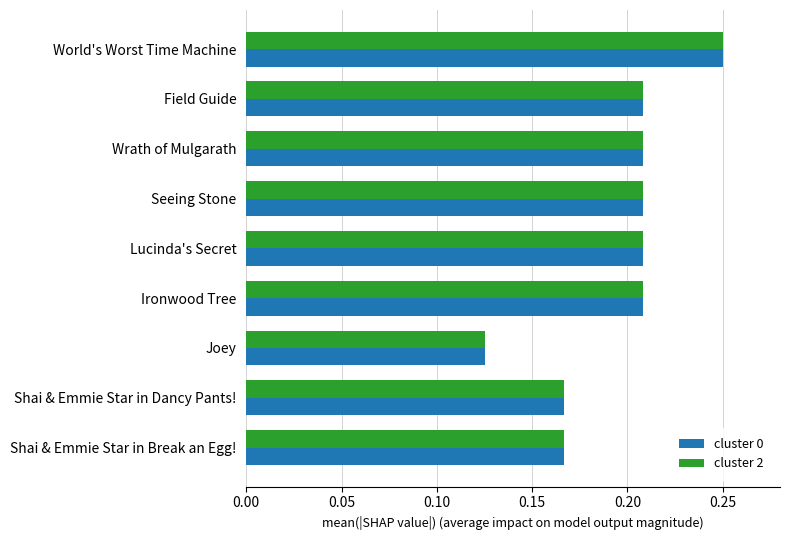

At how many categories does at least one series exceed 0?

9